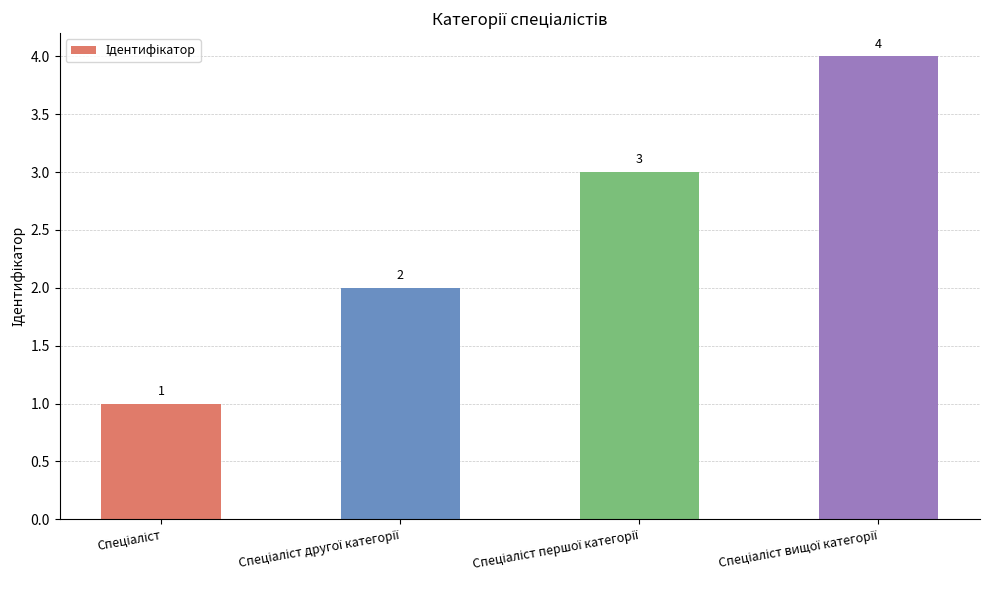

How many values are between 2 and 4?

3